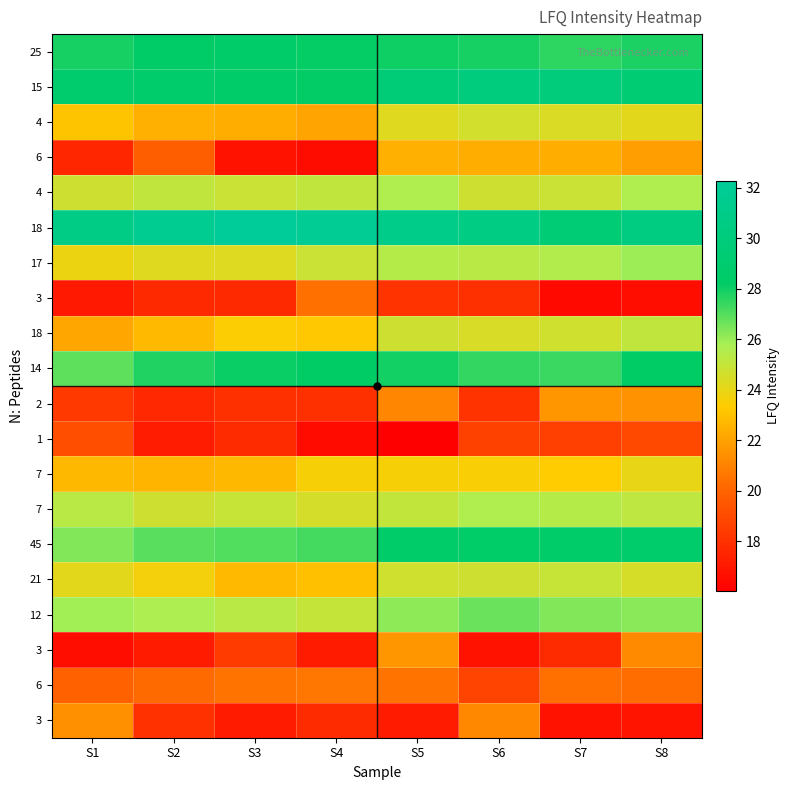

Which label corresponds to the smallest value in the chart?

S5